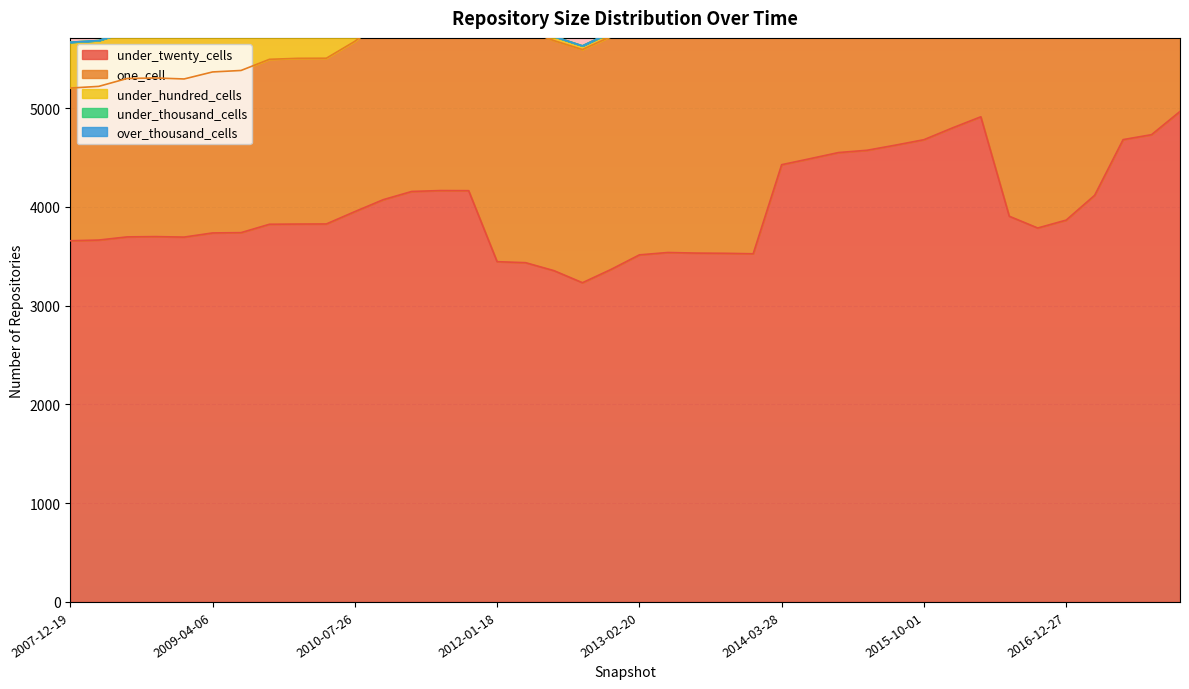

True or false: under_hundred_cells and over_thousand_cells cross at least once.

False